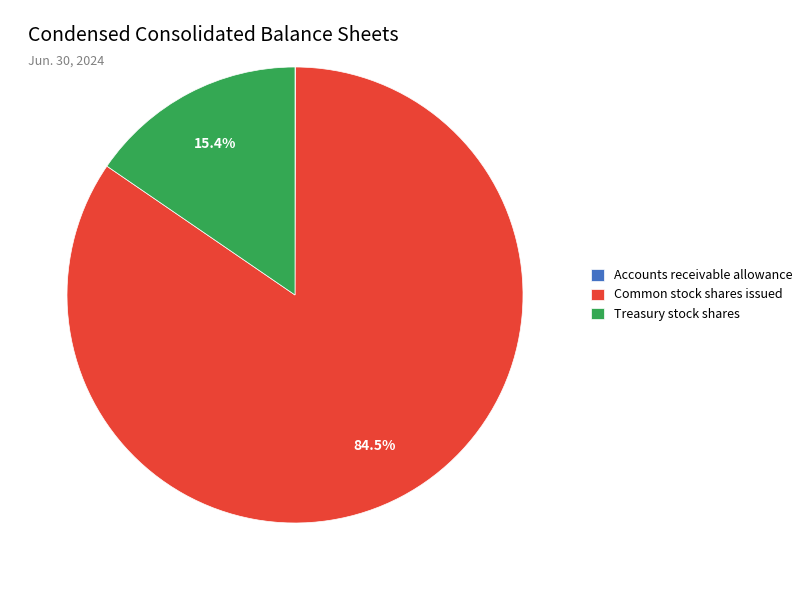

To the nearest percent, what portion does Treasury stock shares represent?

15%